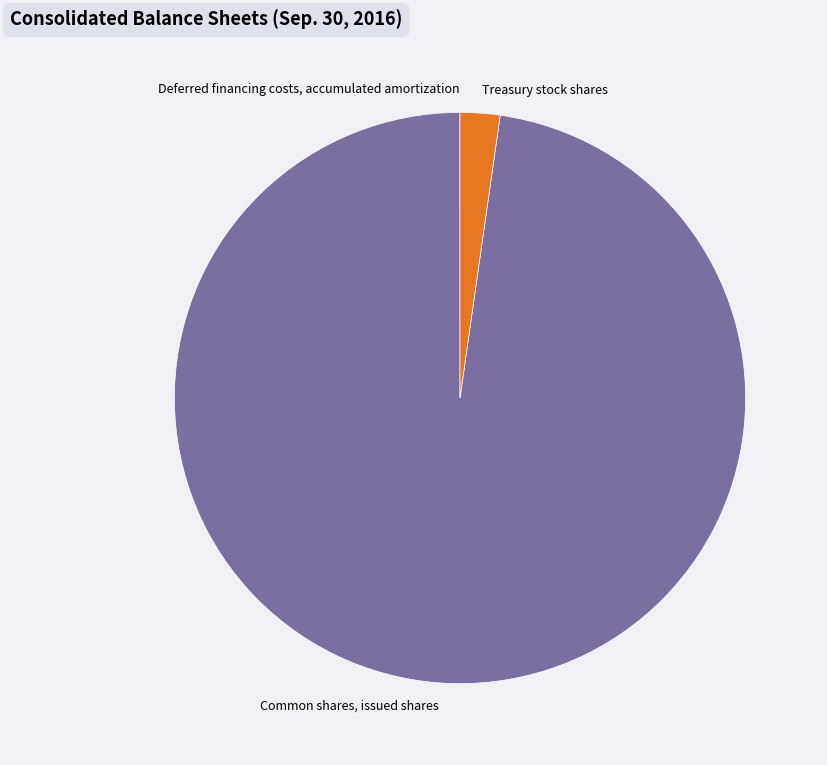

Does any single category account for the majority?

Yes